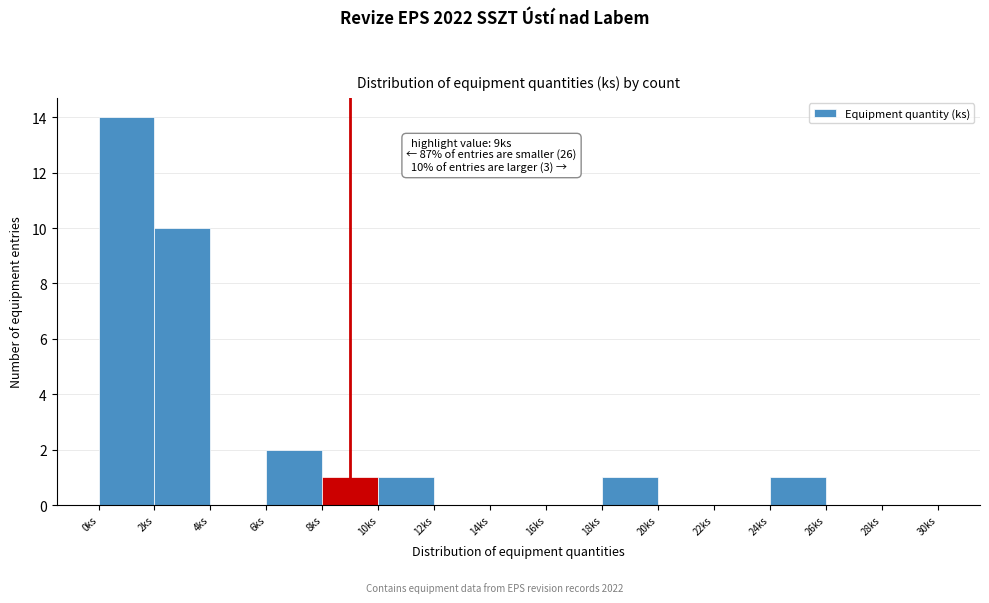

Which range on the x-axis has the tallest bar?

0 to 2